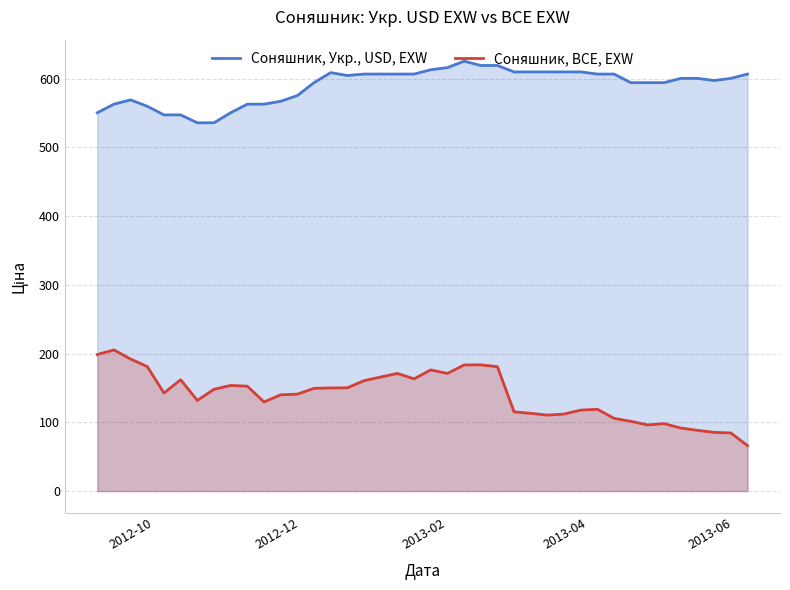

What are all the series names shown in the legend?

Соняшник, Укр., USD, EXW, Соняшник, BCE, EXW